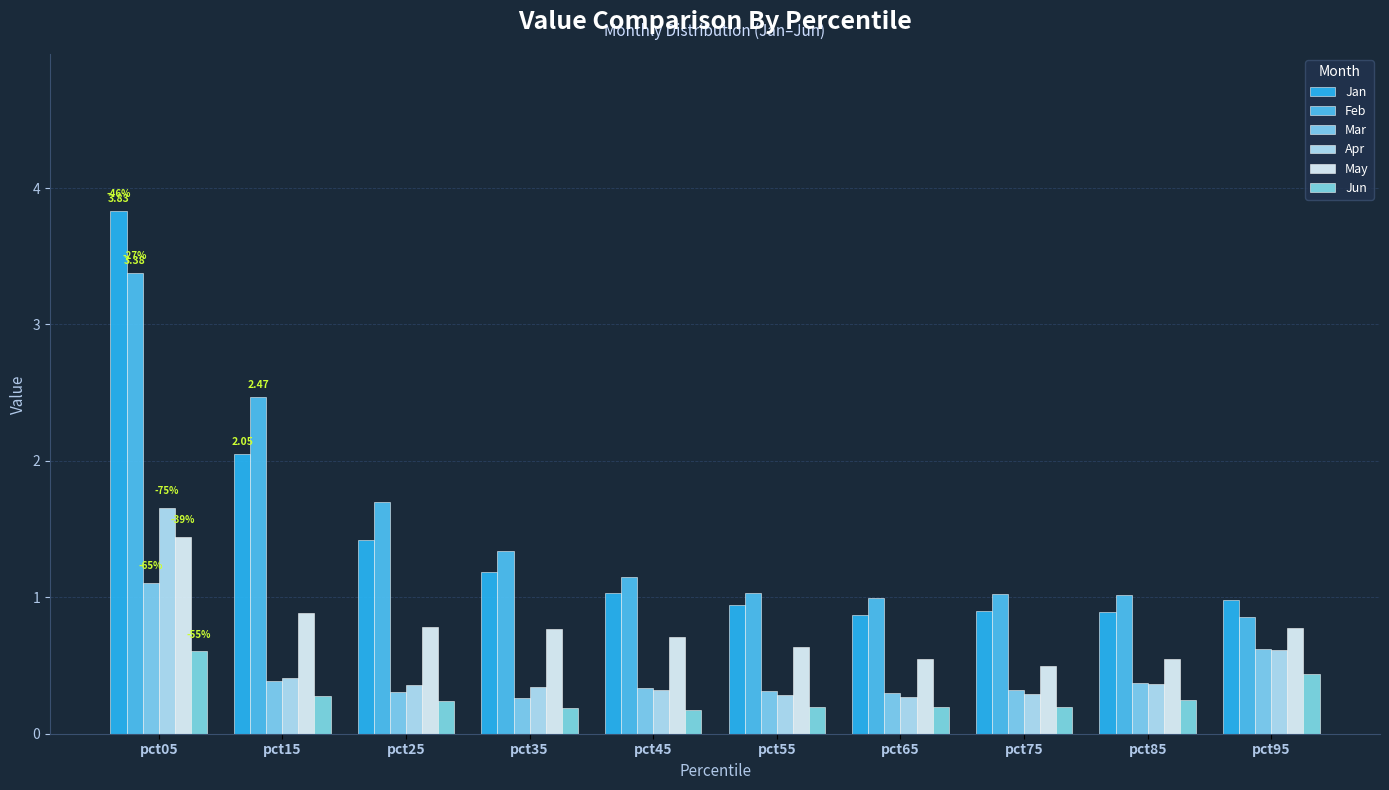

True or false: Jan has a value of 1.2 at pct35.

True